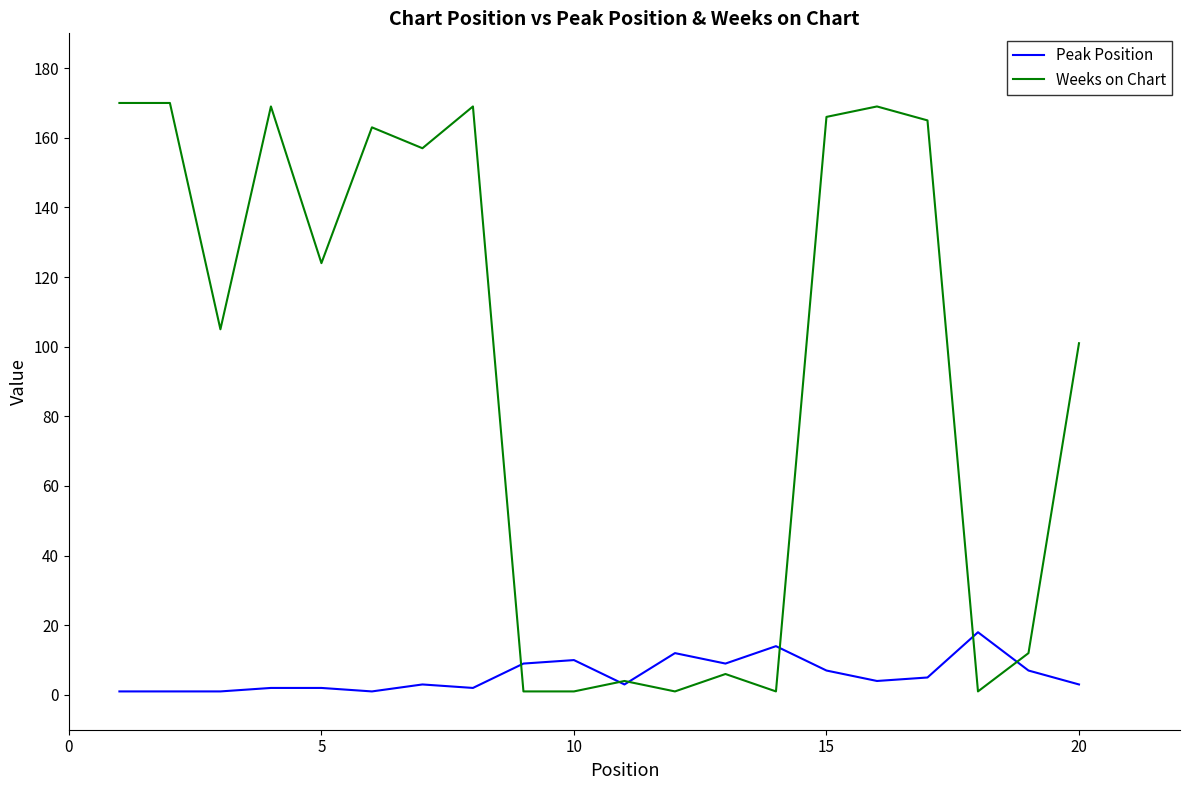

List the series in order of their peak value, highest first.

Weeks on Chart, Peak Position